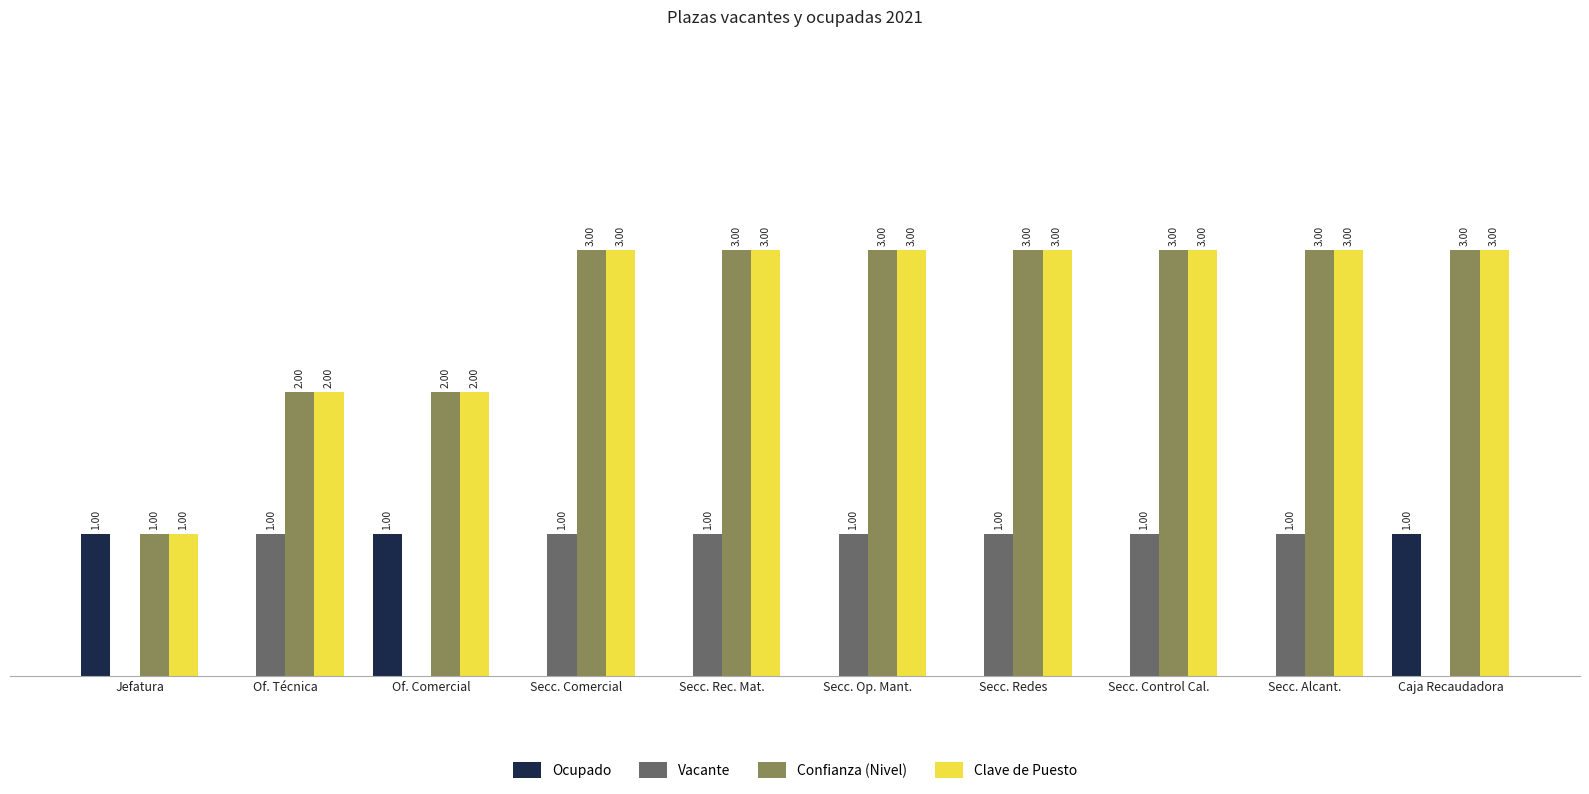

Is the value of Ocupado at Jefatura greater than the value of Confianza (Nivel) at Secc. Comercial?

No